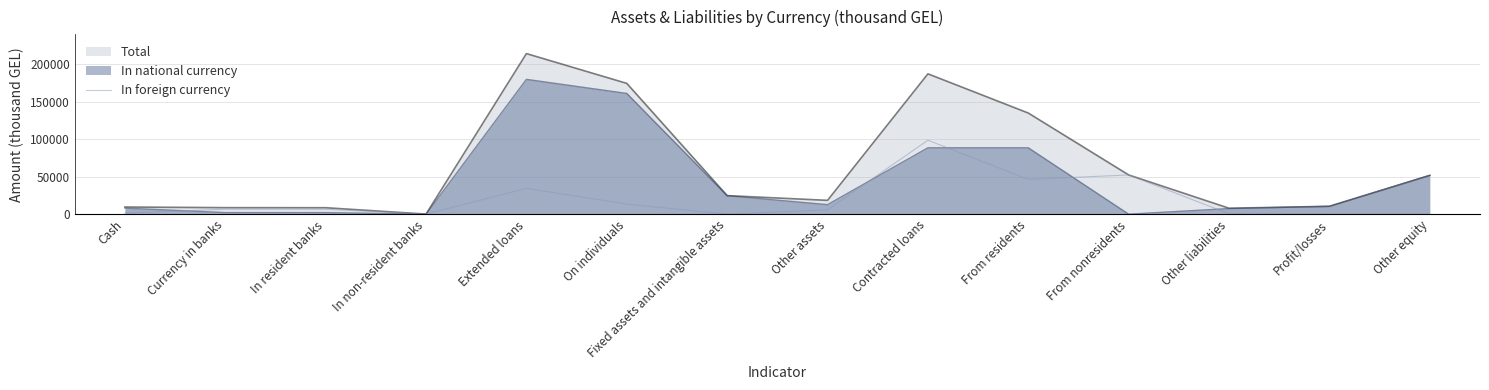

What is the difference between the highest and lowest values at From residents?

88519.0